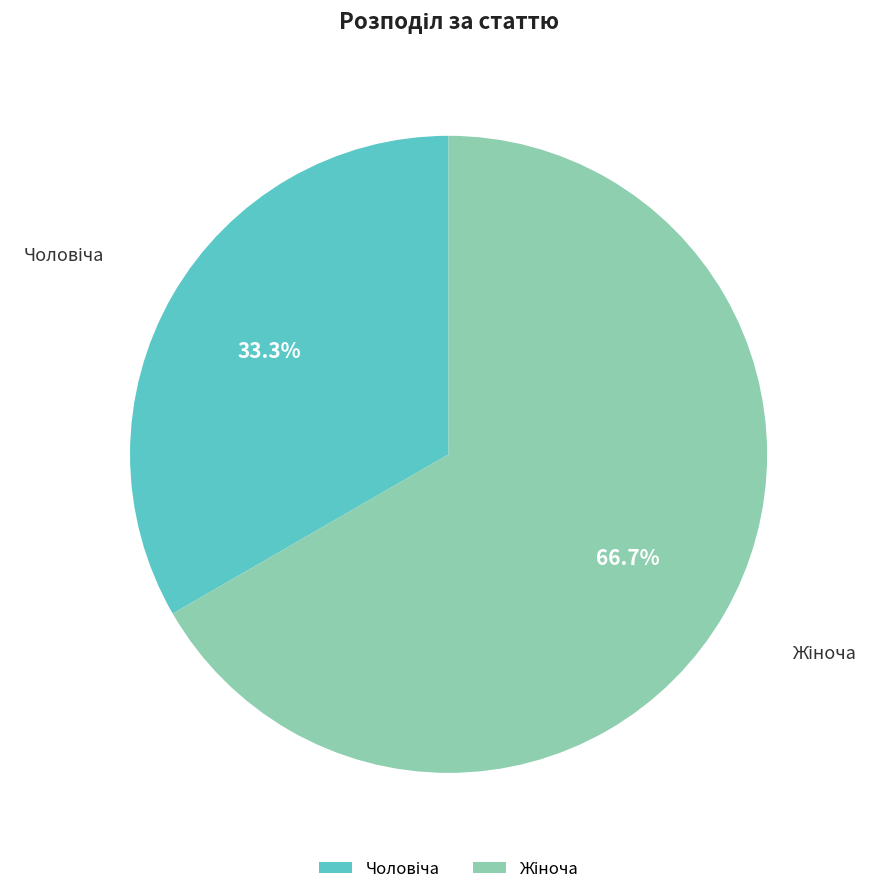

Is there any slice that represents more than half of the pie?

Yes